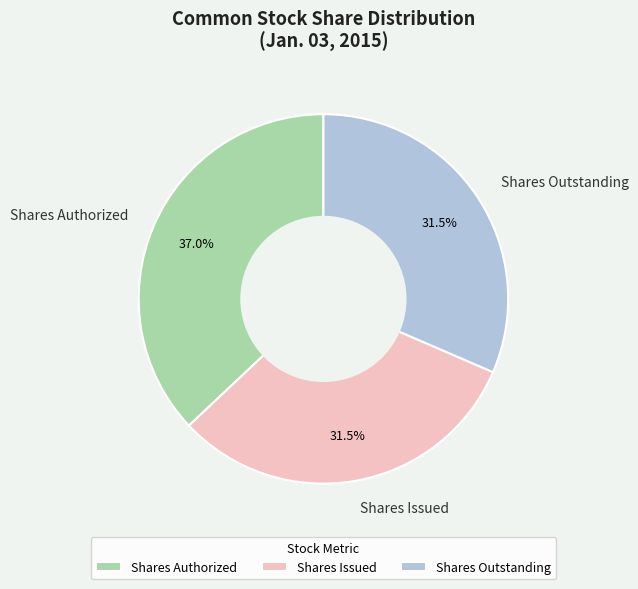

Combined, what portion of the pie is Shares Issued and Shares Outstanding?

63.0%